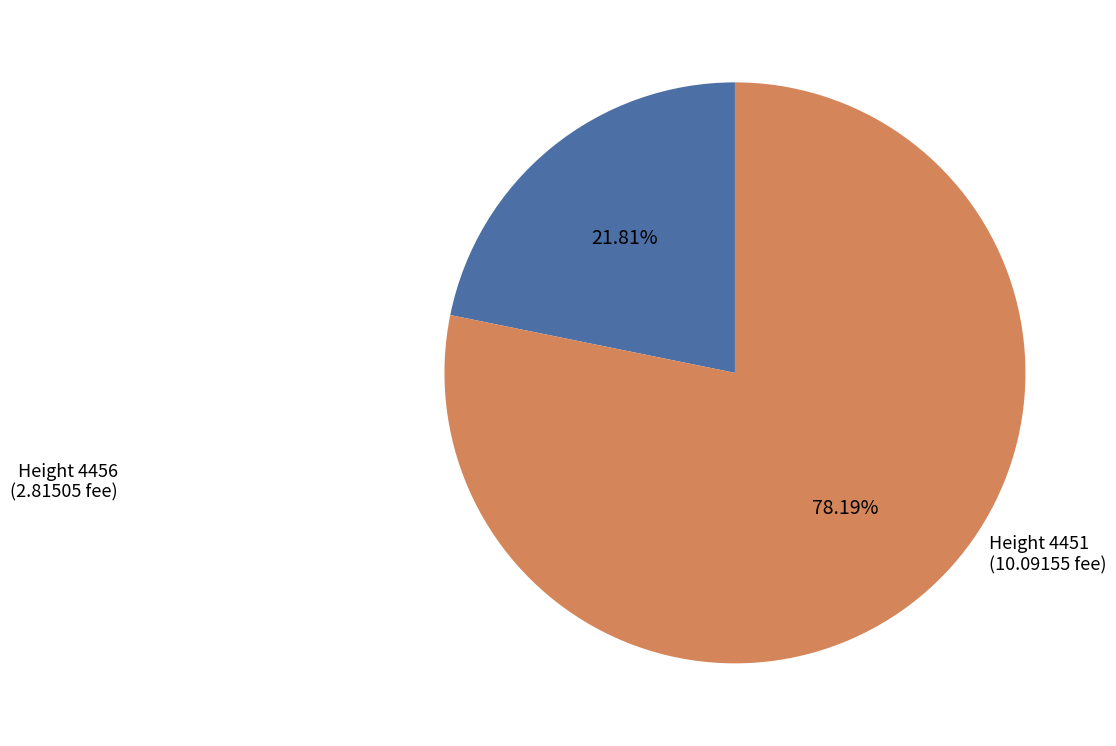

Which slice is the smallest?

Height 4456 (2.81505 fee)